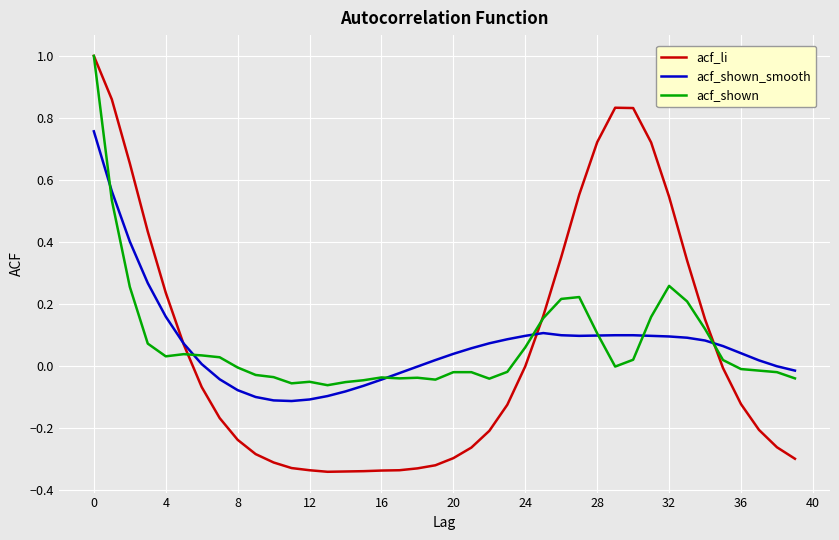

What is the maximum value shown in the chart?

1.0